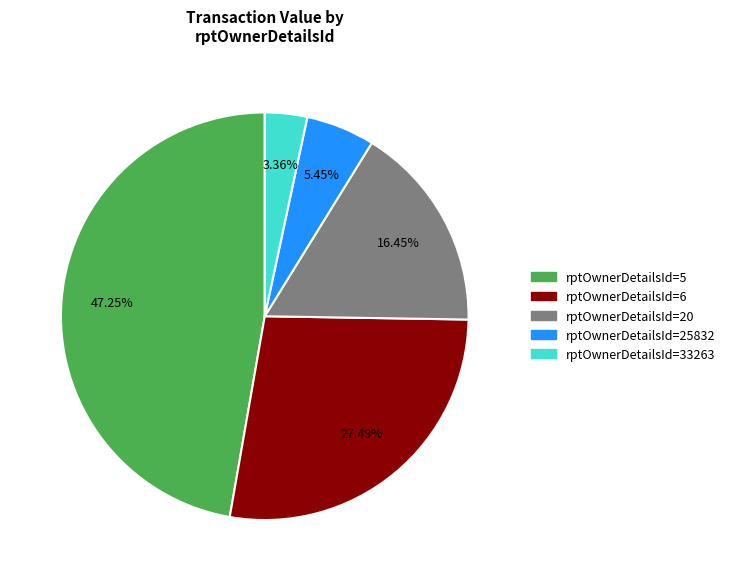

Does any single category account for the majority?

No